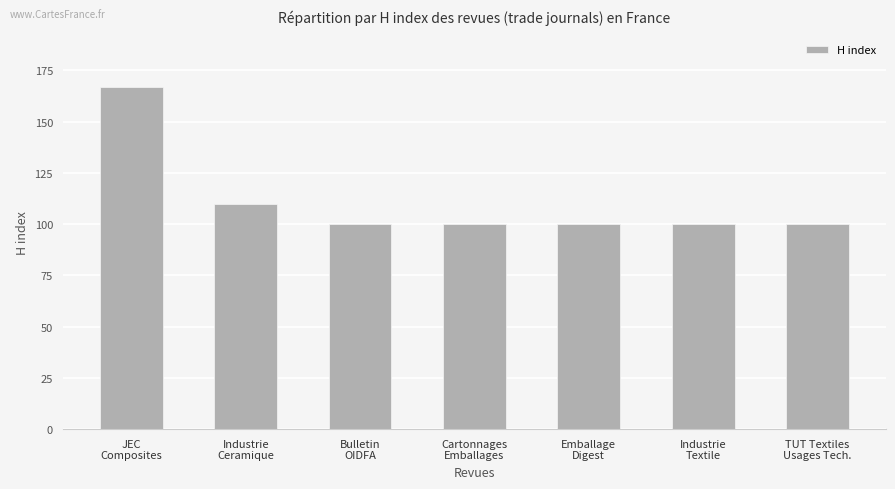

What is the difference between the maximum and second lowest values?

67